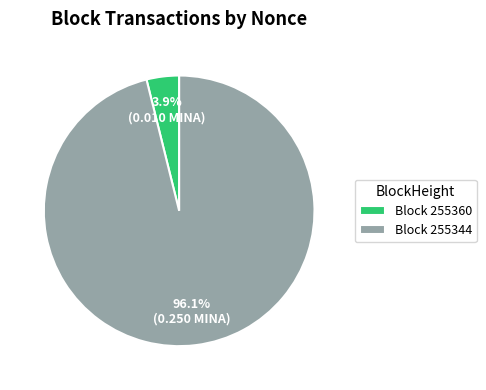

Between Block 255344 and Block 255360, which is larger?

Block 255344